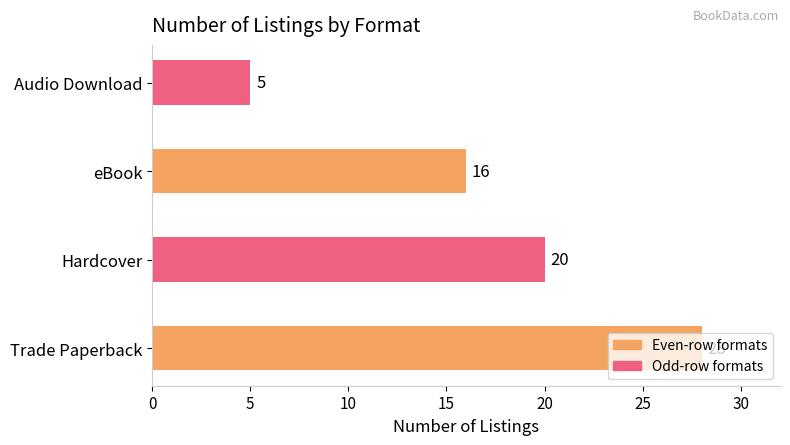

Approximately how many times larger is the value at eBook compared to Hardcover?

0.8